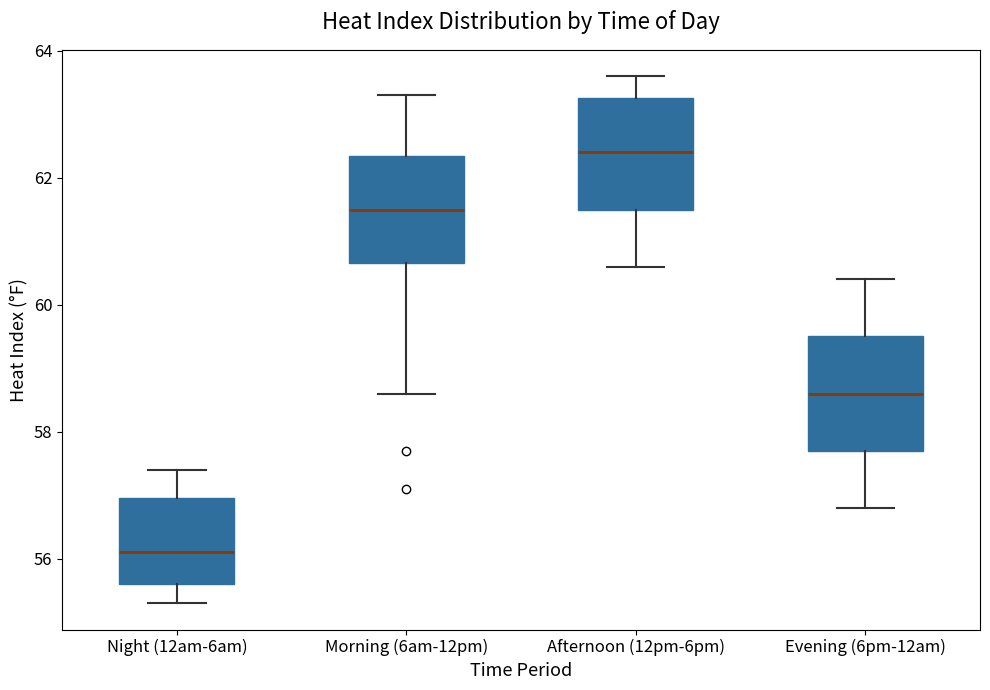

Which box has the highest median line?

Afternoon (12pm-6pm)